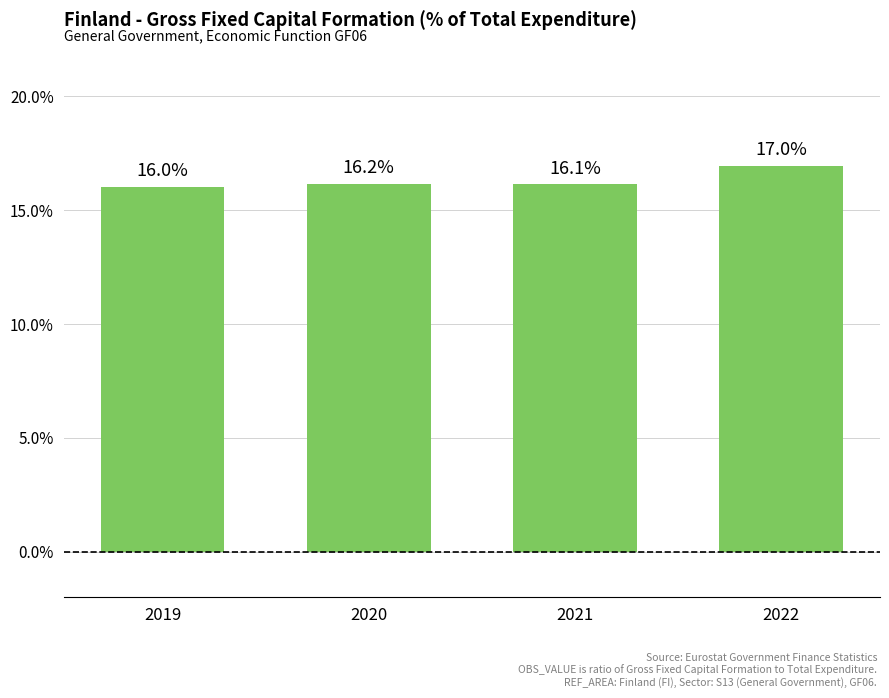

Between 2019 and 2020, which is larger?

2020